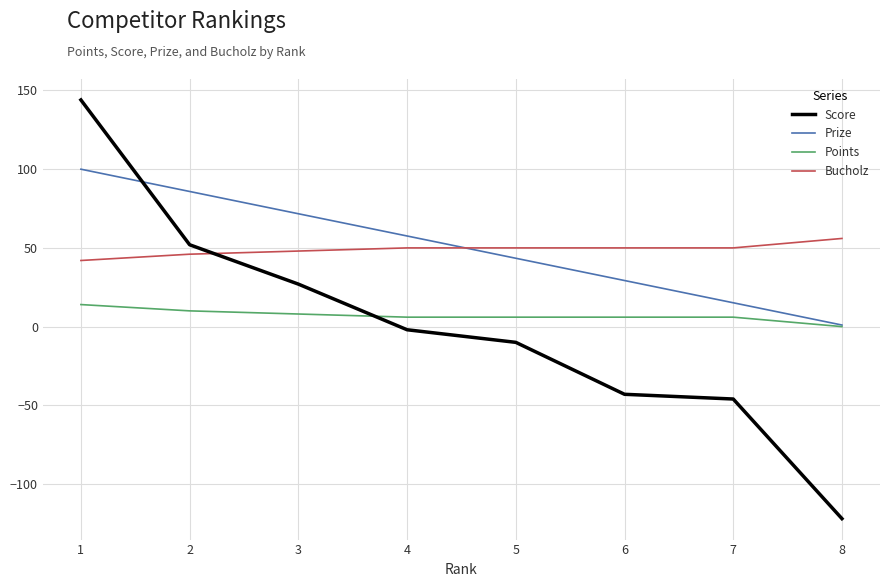

True or false: Bucholz and Points intersect in this chart.

False